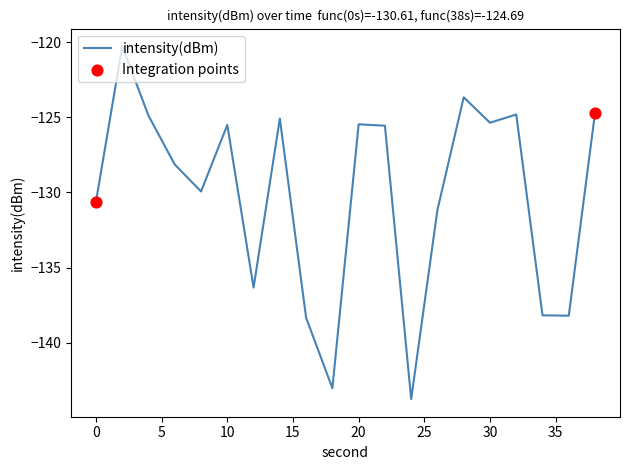

What is the difference between the maximum and minimum values?

23.5